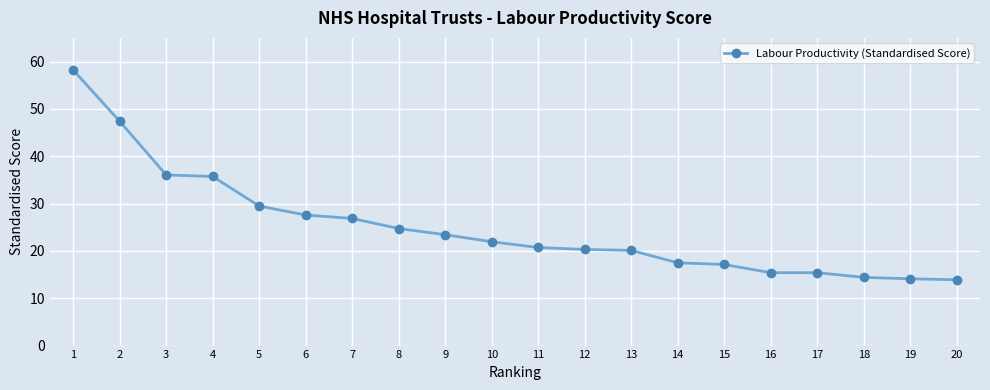

Between 1 and 20, which is larger?

1